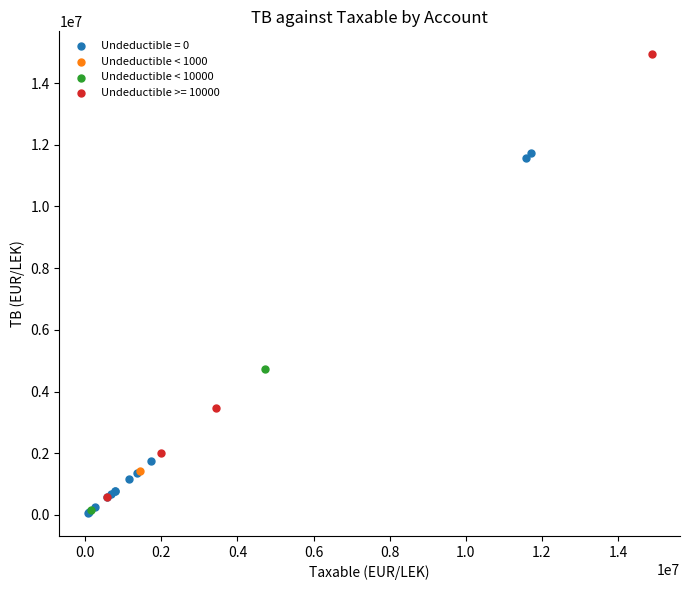

What are all the series names shown in the legend?

Undeductible = 0, Undeductible < 1000, Undeductible < 10000, Undeductible >= 10000